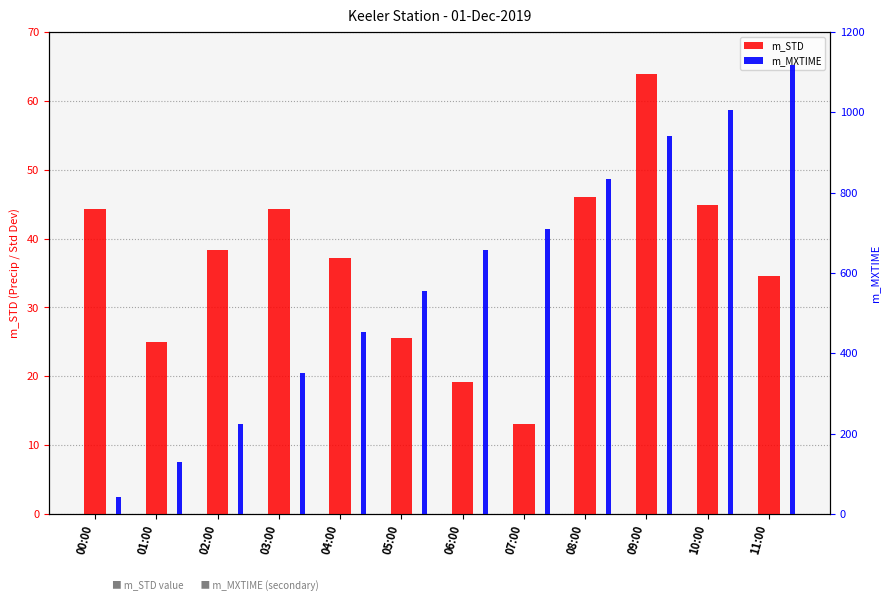

Rank the categories by m_STD value from lowest to highest.

07:00, 06:00, 01:00, 05:00, 11:00, 04:00, 02:00, 03:00, 00:00, 10:00, 08:00, 09:00